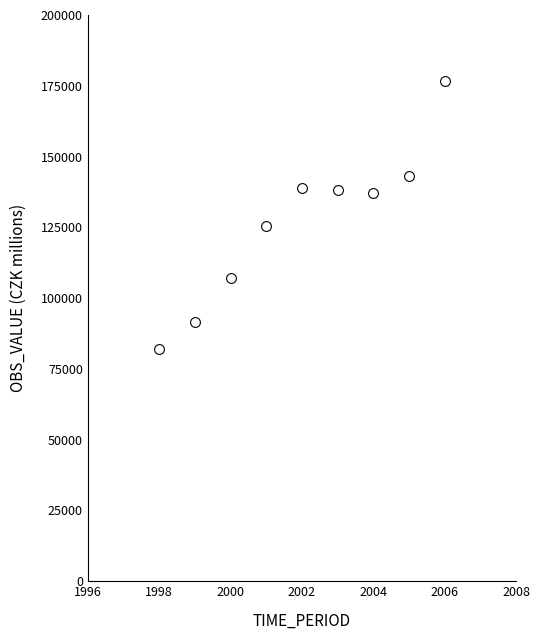

What Y value in the scatter plot is closest to 129370?

125513